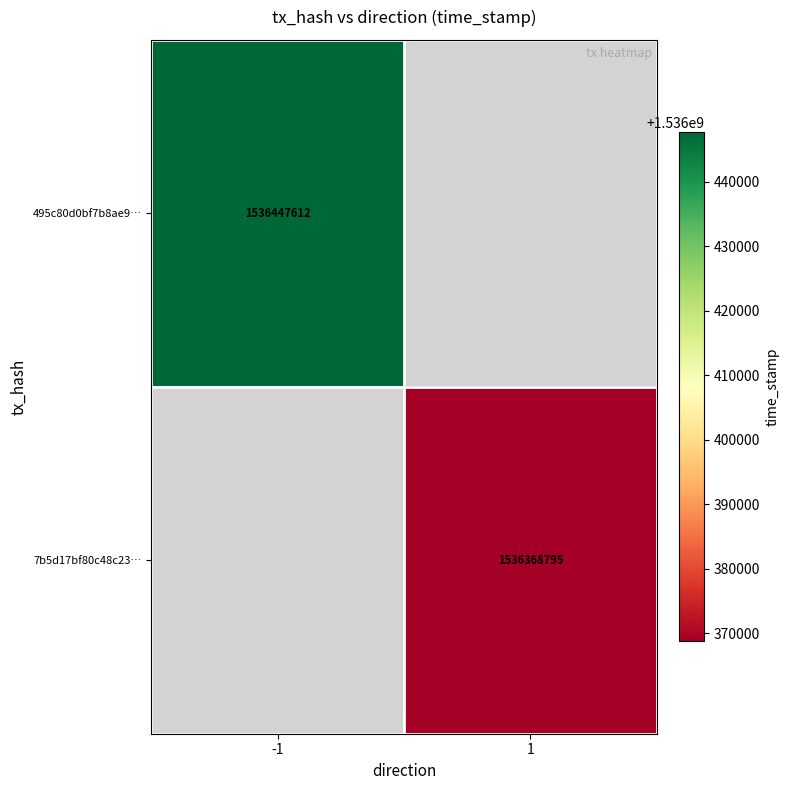

The value of 495c80d0bf7b8ae9… at -1 is 1536447612. True or false?

True